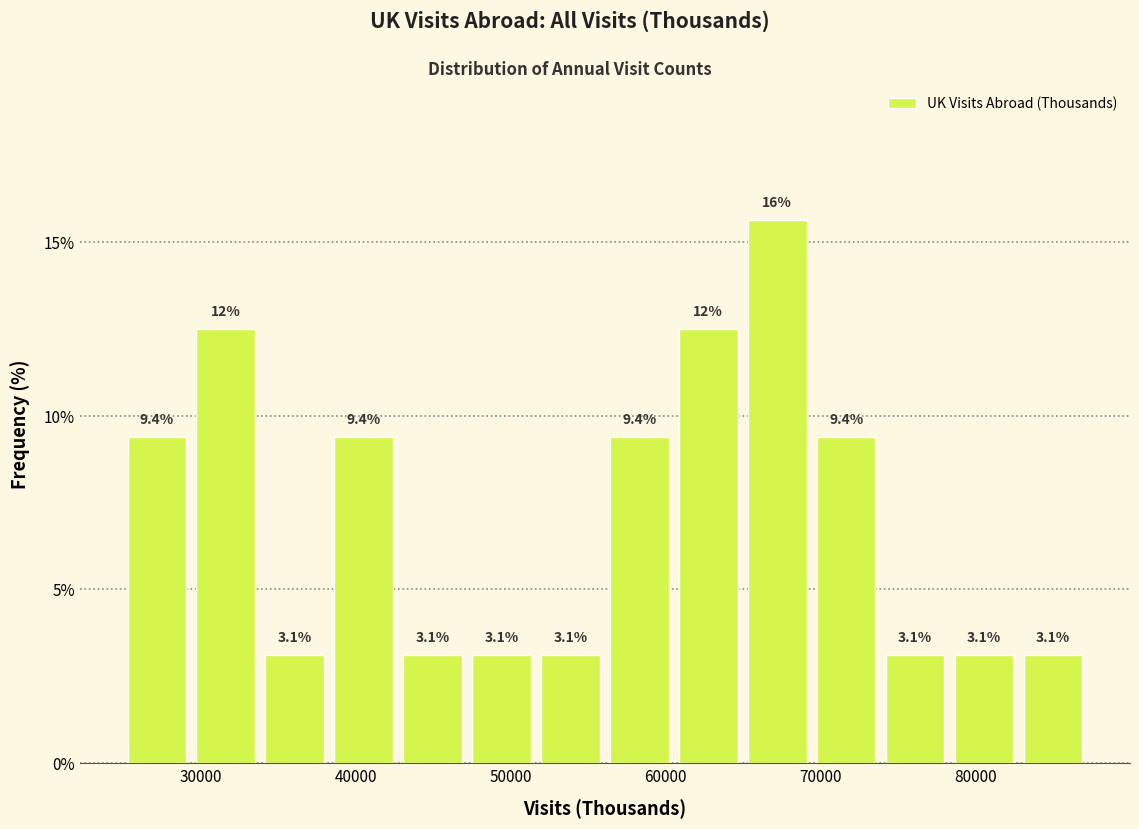

Over which range of the x-axis is the bar tallest?

65000 to 69000